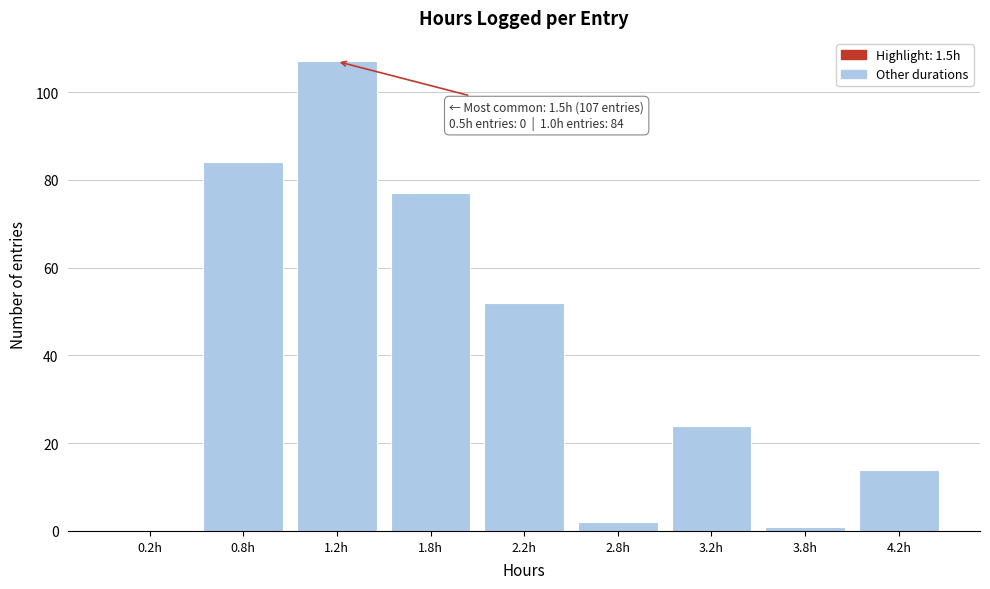

Reading left to right, list all the values displayed in this chart.

0.2h=0	0.8h=84	1.2h=107	1.8h=77	2.2h=52	2.8h=2	3.2h=24	3.8h=1	4.2h=14